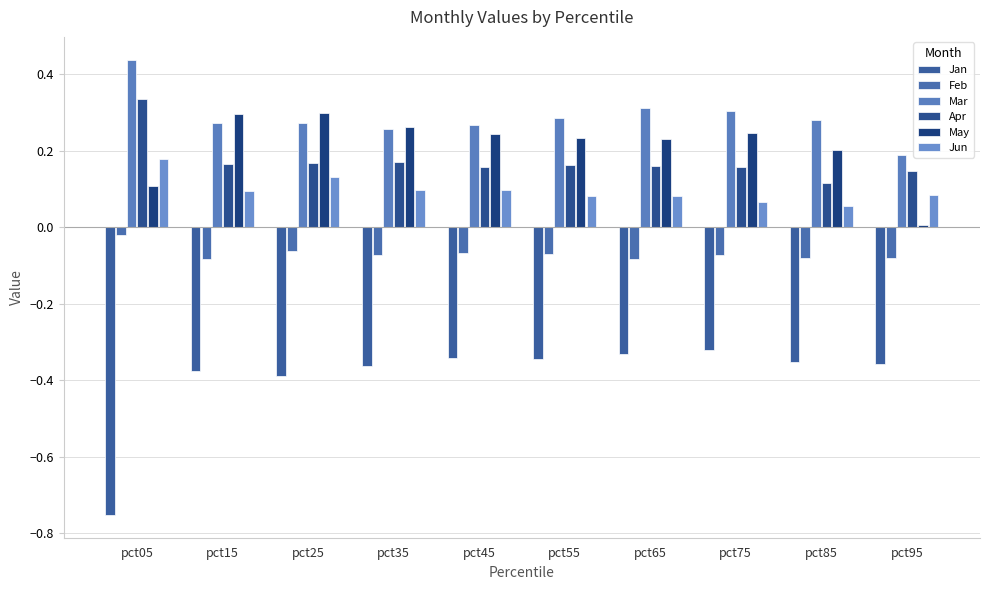

Are the bars grouped side by side (vs. stacked)?

Yes